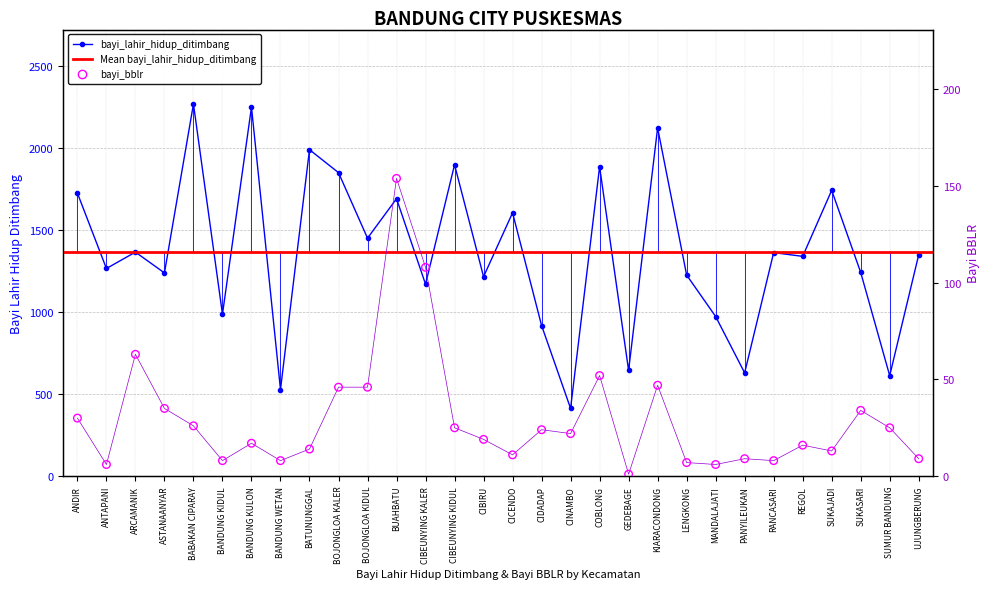

What is the total value across all series at SUKAJADI?

1757